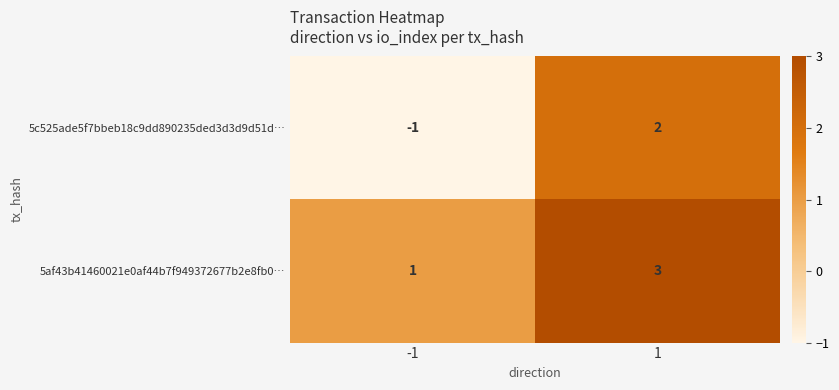

Which series has the largest total across all categories?

5af43b41460021e0af44b7f949372677b2e8fb0…